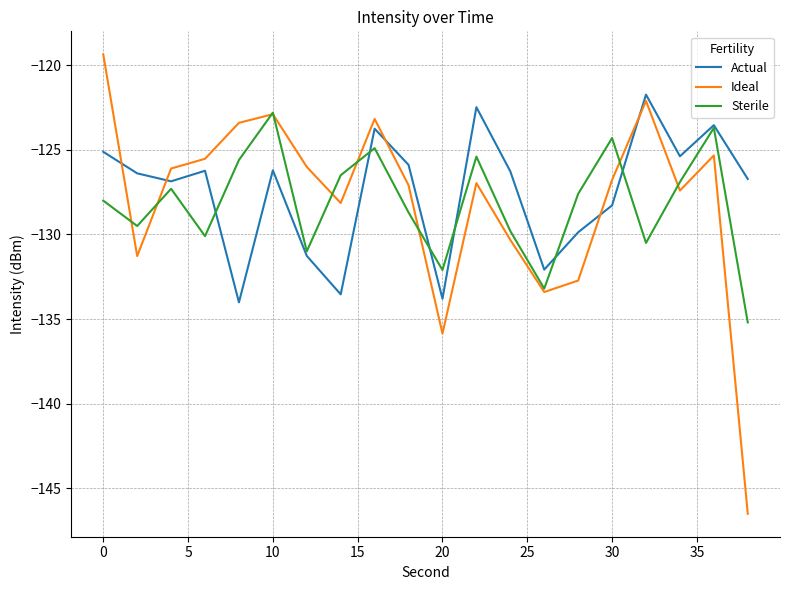

True or false: Actual and Ideal cross at least once.

True